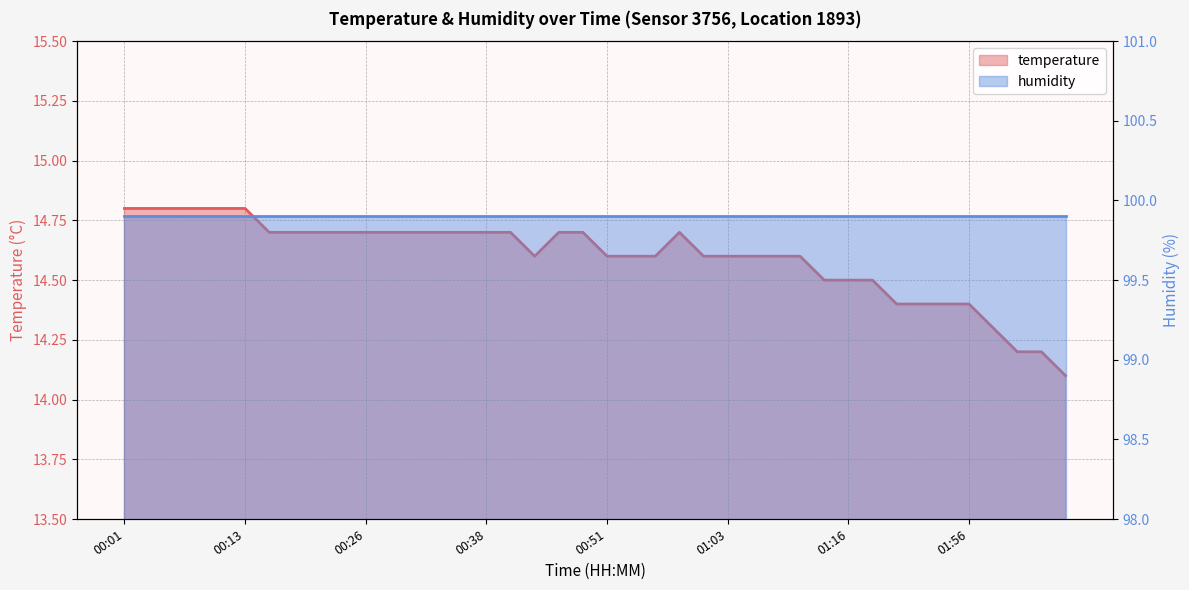

Count the values in the range 14 to 15.

40